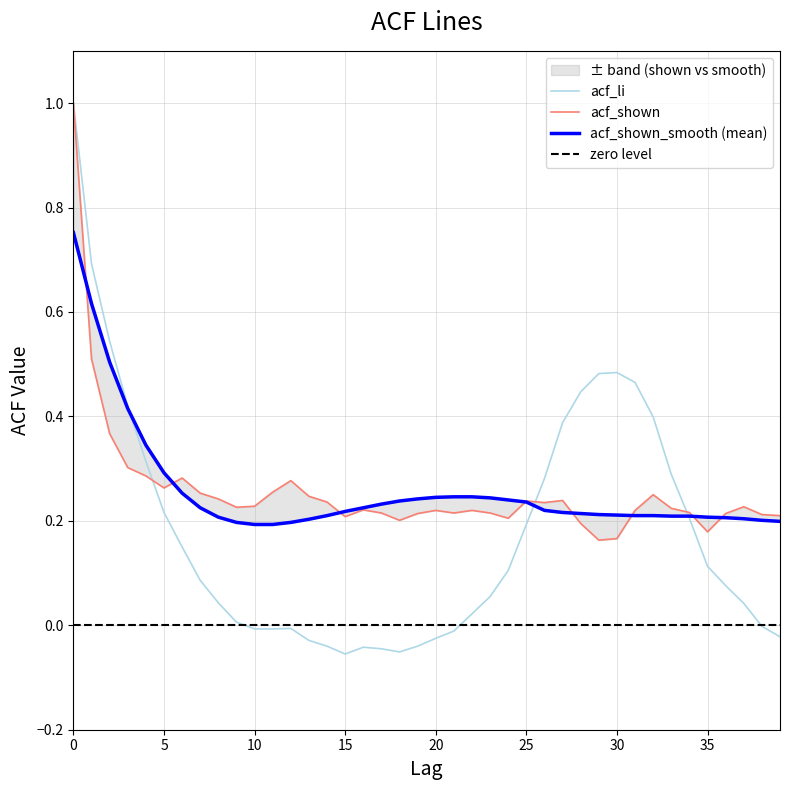

At which label is acf_shown closest to 0?

29